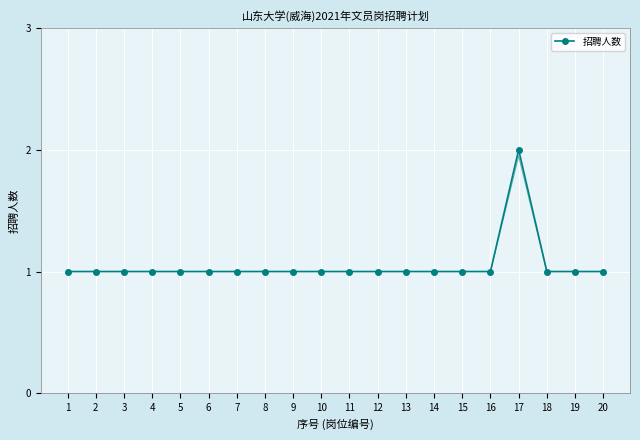

Which label corresponds to the largest value in the chart?

17